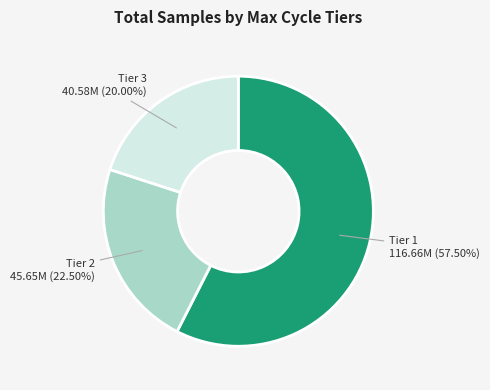

Is there any slice that represents more than half of the pie?

Yes